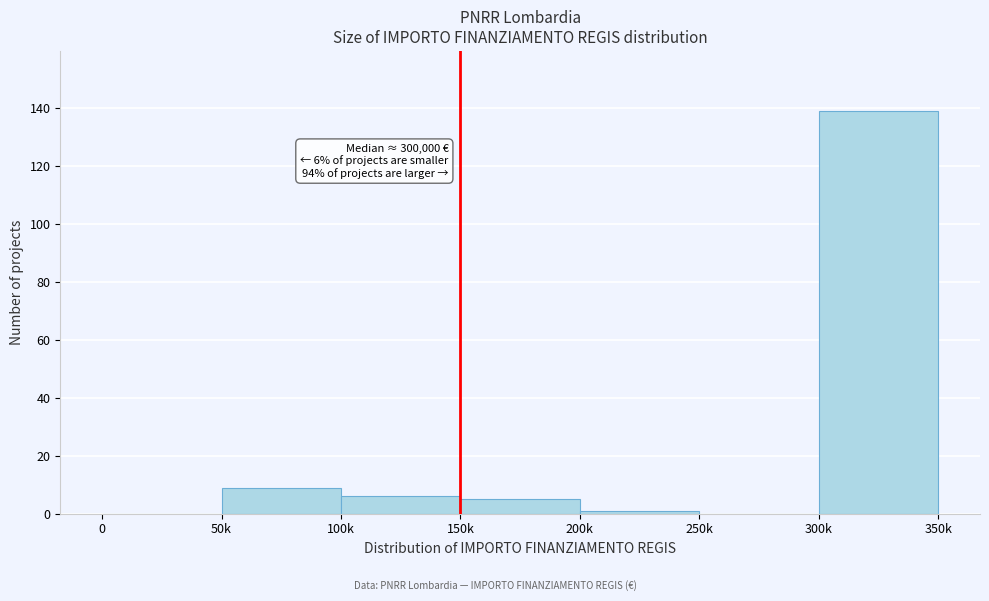

Reading left to right, list all the values displayed in this chart.

0=0	50k=9	100k=6	150k=5	200k=1	250k=0	300k=139